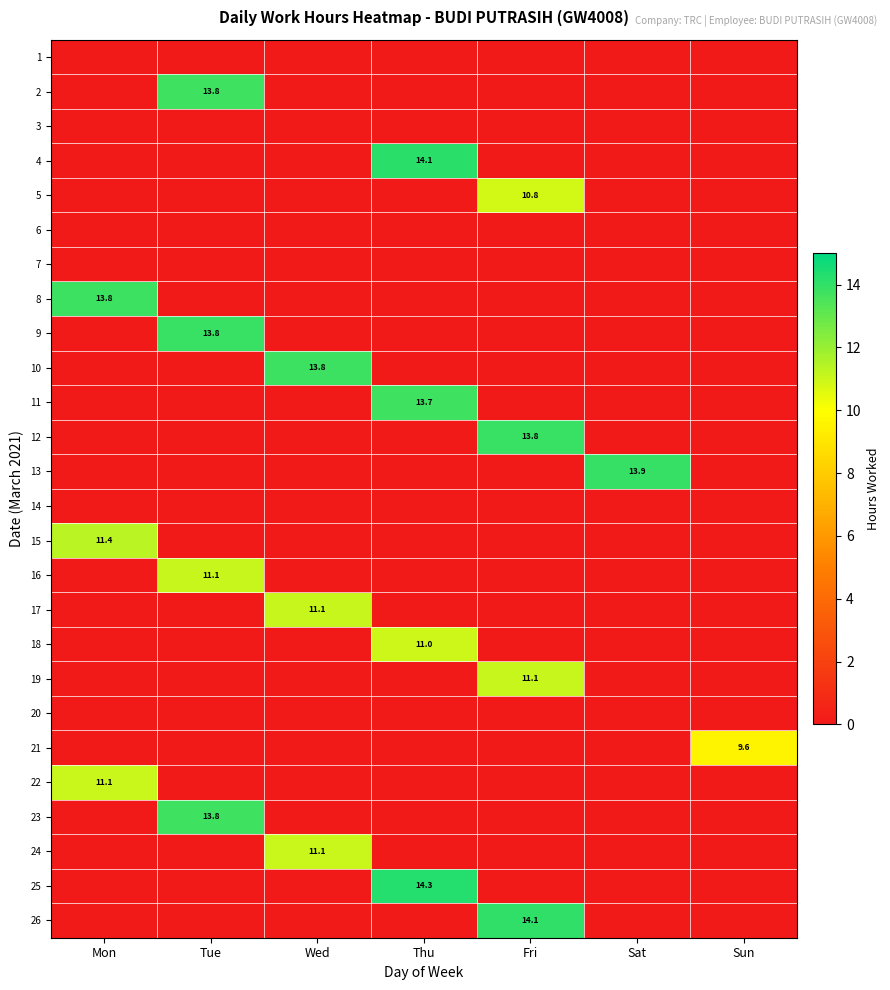

How many data points in 19 are above 0?

1